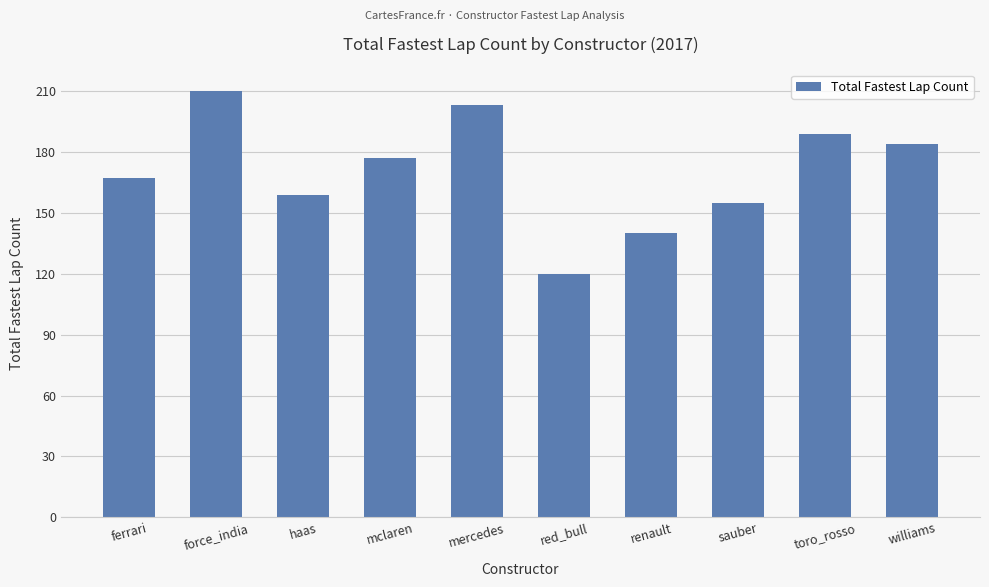

Which label corresponds to the smallest value in the chart?

red_bull